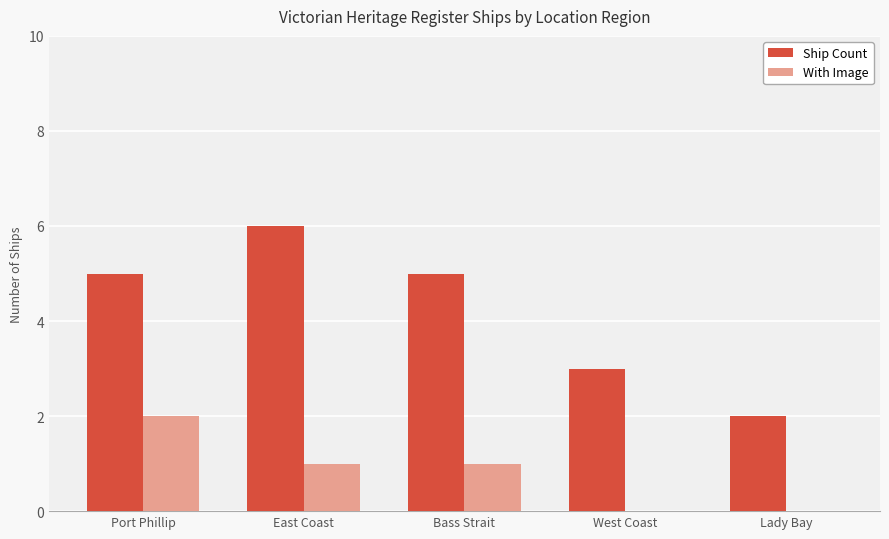

Is the value of Ship Count at Port Phillip greater than the value of With Image at East Coast?

Yes